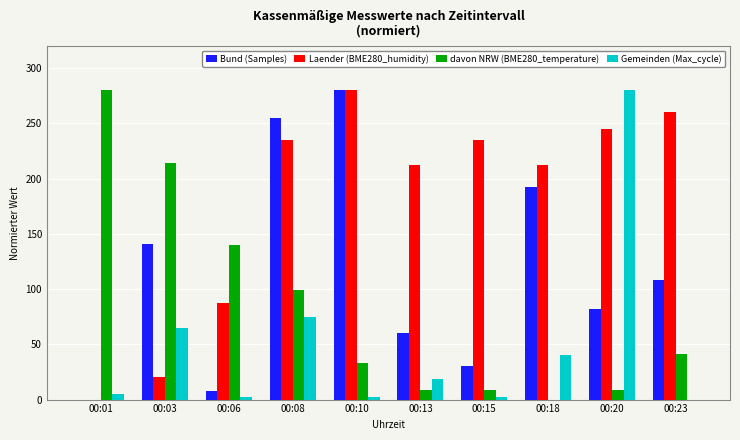

How many data points in Gemeinden (Max_cycle) are above 18?

5